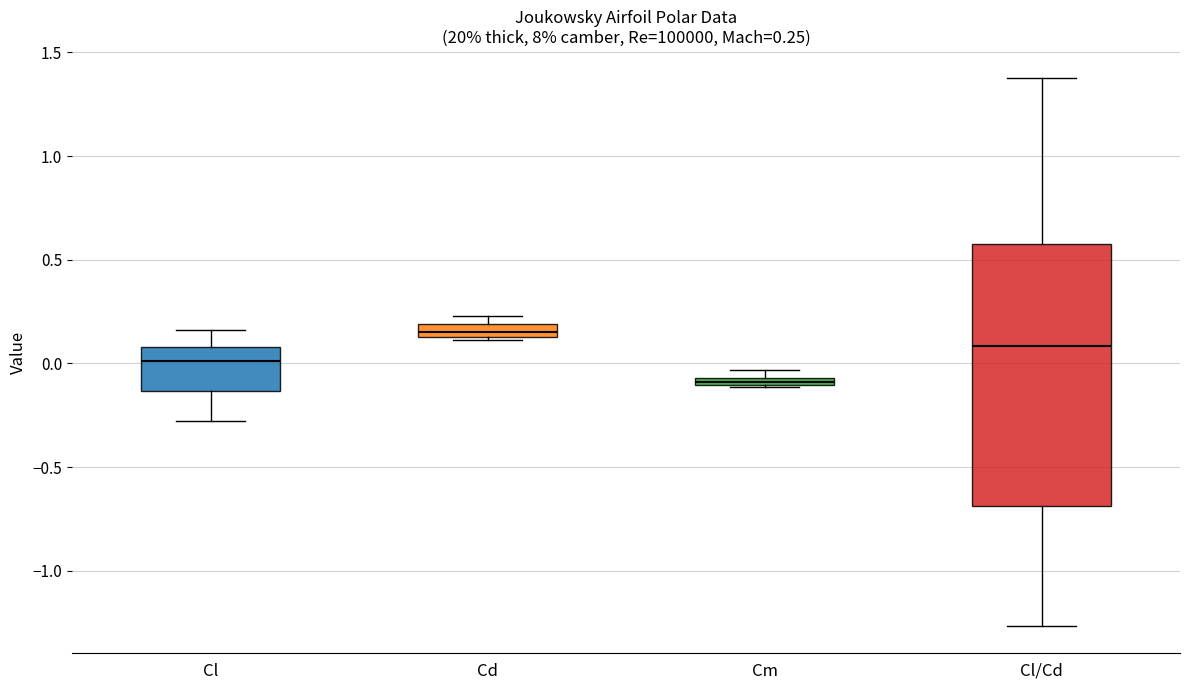

Which box has the highest median line?

Cd